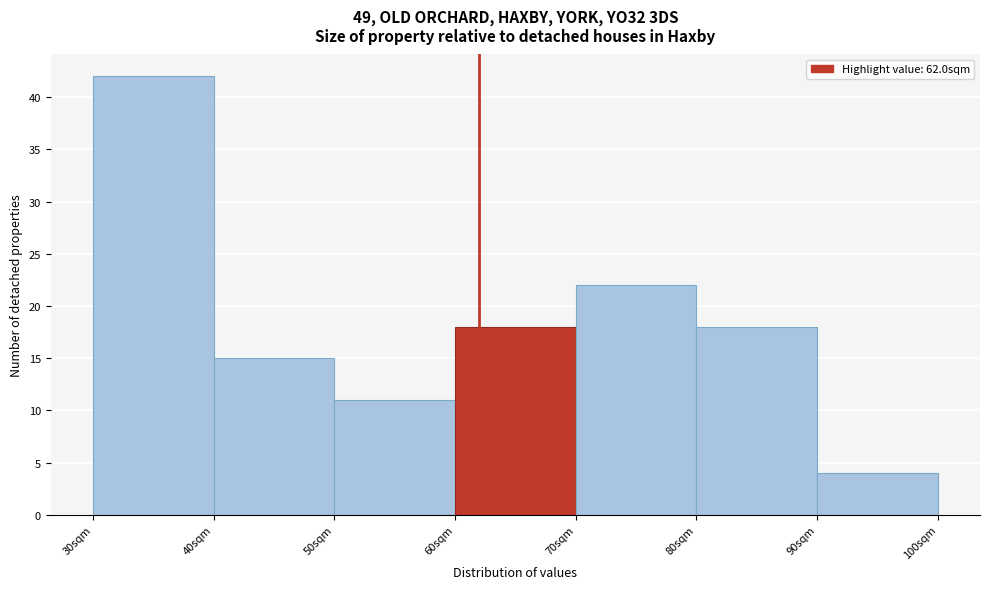

Reading left to right, list every bar in this chart as the range it spans on the x-axis followed by its height. The values are not printed on the chart, so give them approximately, as read against the axis.

30 to 40: 42
40 to 50: 15
50 to 60: 11
60 to 70: 18
70 to 80: 22
80 to 90: 18
90 to 100: 4